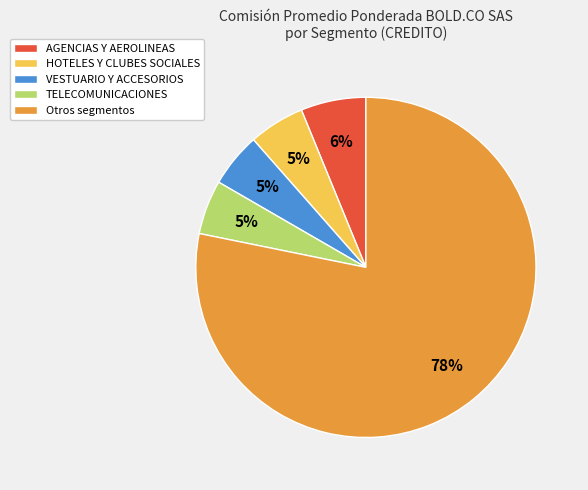

Combined, do Otros segmentos and AGENCIAS Y AEROLINEAS account for over 50%?

Yes